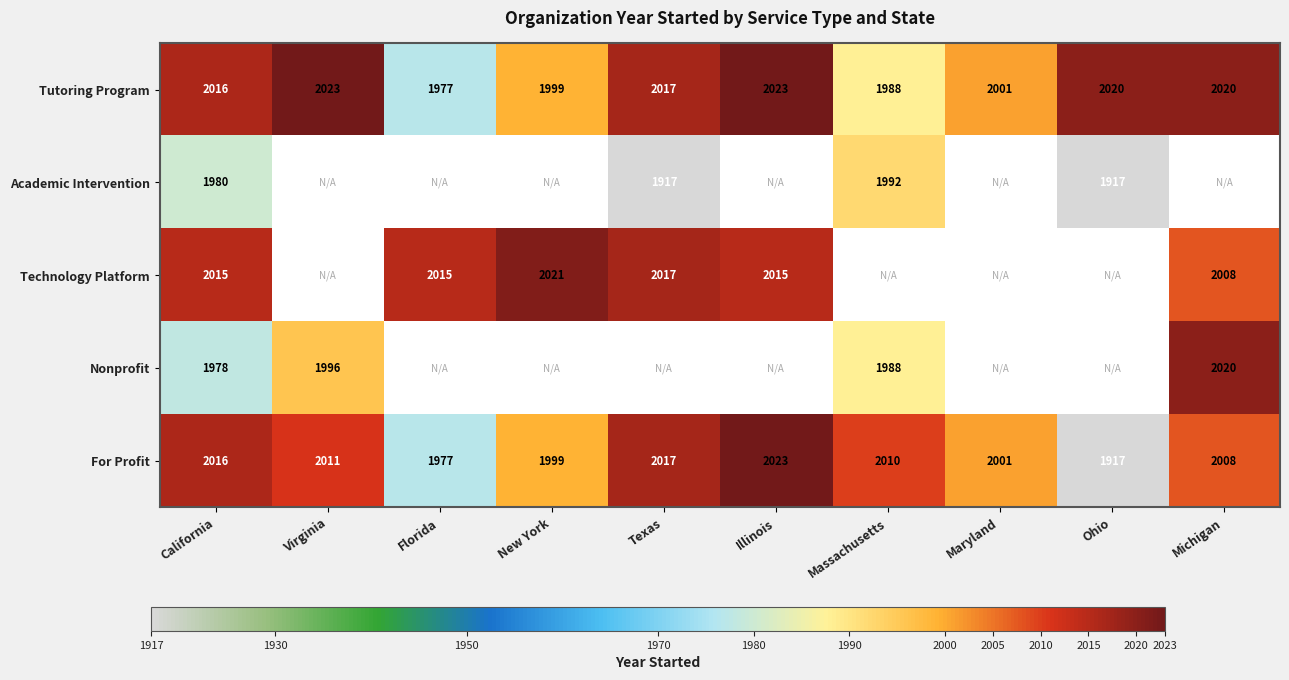

Where does the For Profit series first go above 2010?

California